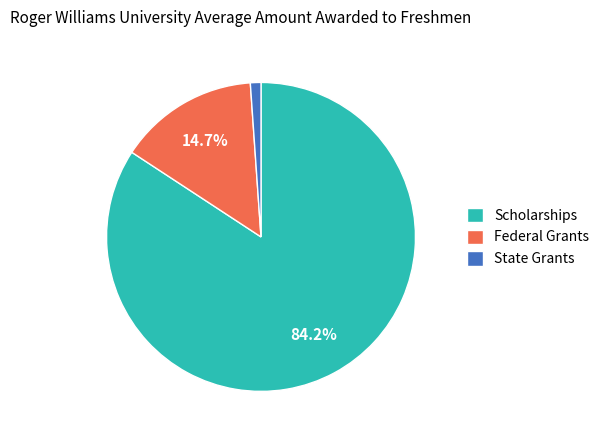

Count the number of slices in the pie.

3